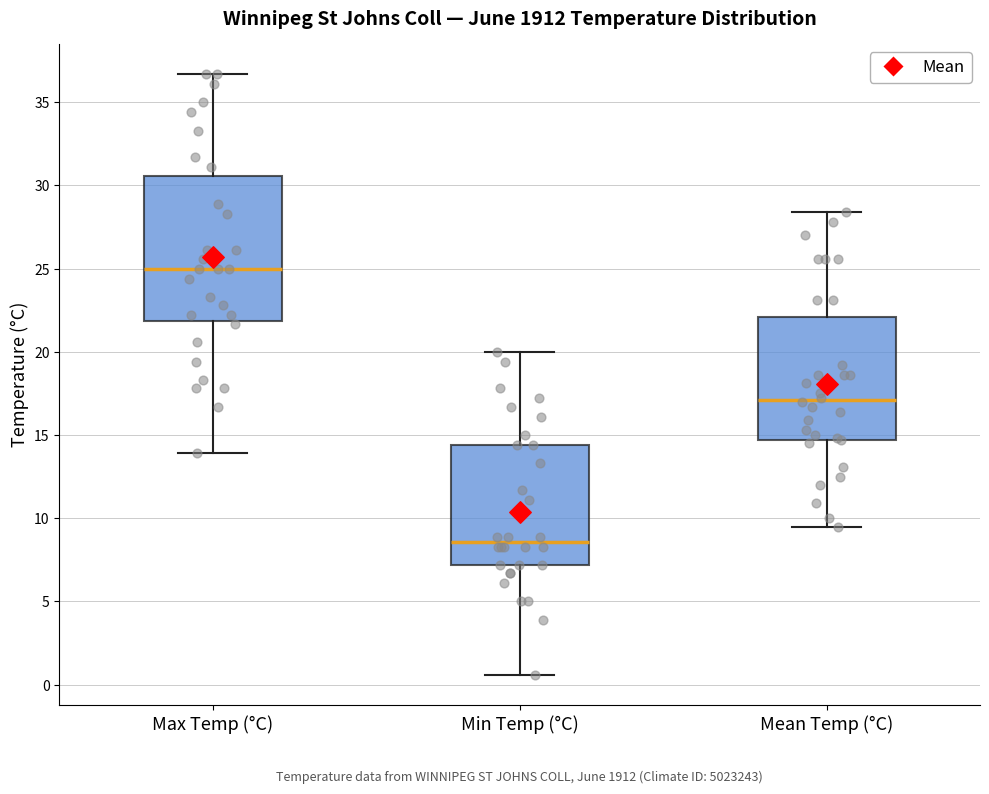

Reading left to right, transcribe this box plot: for each box, give where its median line is, the range the box spans, and where its two whiskers end, as read against the y-axis. The values are not printed on the chart, so give them approximately, as read against the axis.

Max Temp (°C): median 25.0, box 22.0 to 30.5, whiskers 14.0 to 36.5
Min Temp (°C): median 8.5, box 7.0 to 14.5, whiskers 0.5 to 20.0
Mean Temp (°C): median 17.0, box 14.5 to 22.0, whiskers 9.5 to 28.5